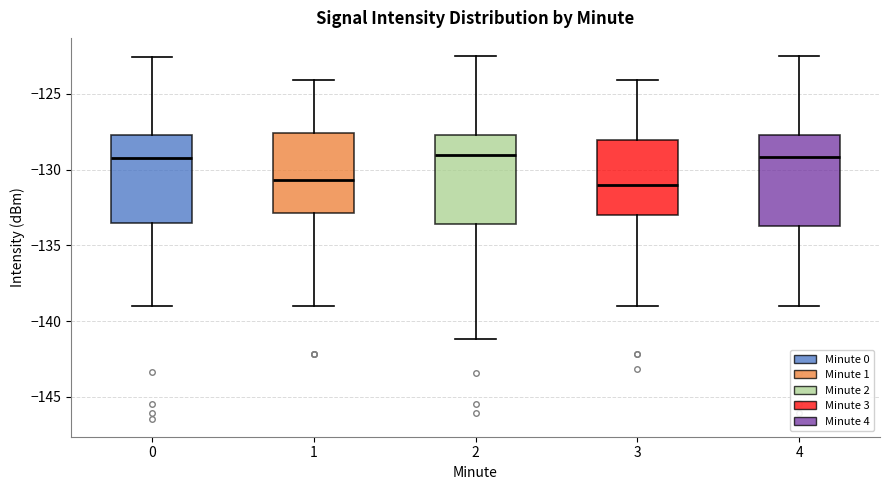

Reading left to right, transcribe this box plot: for each box, give where its median line is, the range the box spans, and where its two whiskers end, as read against the y-axis. The values are not printed on the chart, so give them approximately, as read against the axis.

0: median -129.0, box -133.5 to -127.5, whiskers -139.0 to -122.5
1: median -130.5, box -133.0 to -127.5, whiskers -139.0 to -124.0
2: median -129.0, box -133.5 to -127.5, whiskers -141.0 to -122.5
3: median -131.0, box -133.0 to -128.0, whiskers -139.0 to -124.0
4: median -129.0, box -133.5 to -127.5, whiskers -139.0 to -122.5